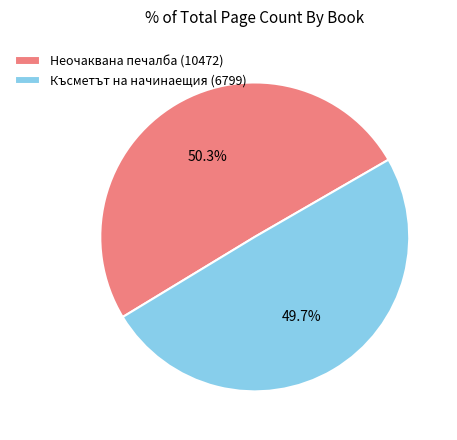

The Късметът на начинаещия (6799) slice represents 64% of the pie. True or false?

False